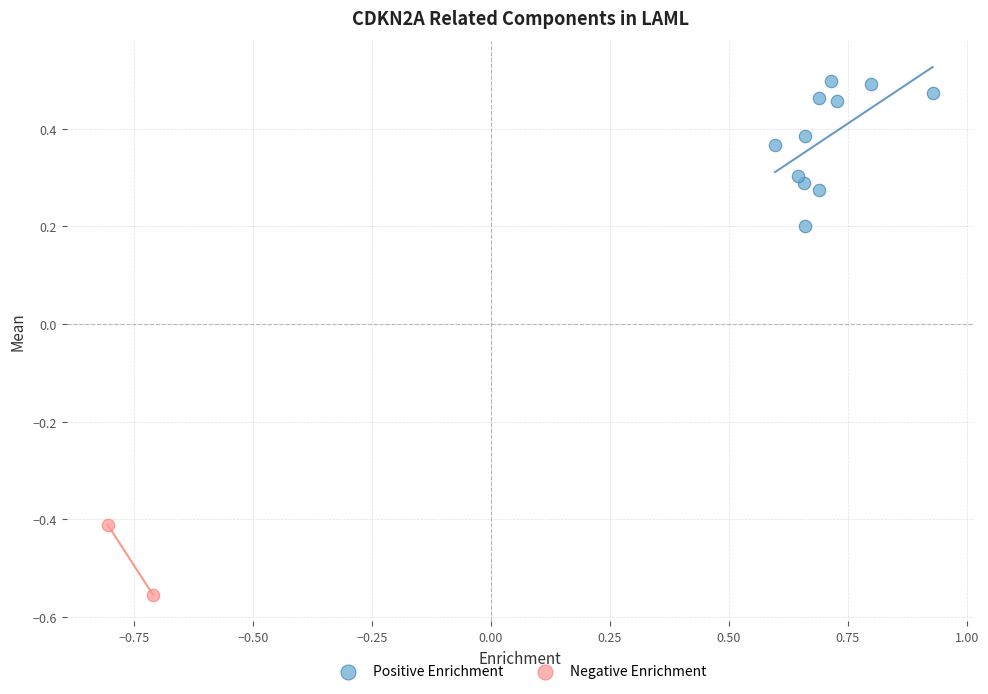

What are all the series names shown in the legend?

Positive Enrichment, Negative Enrichment